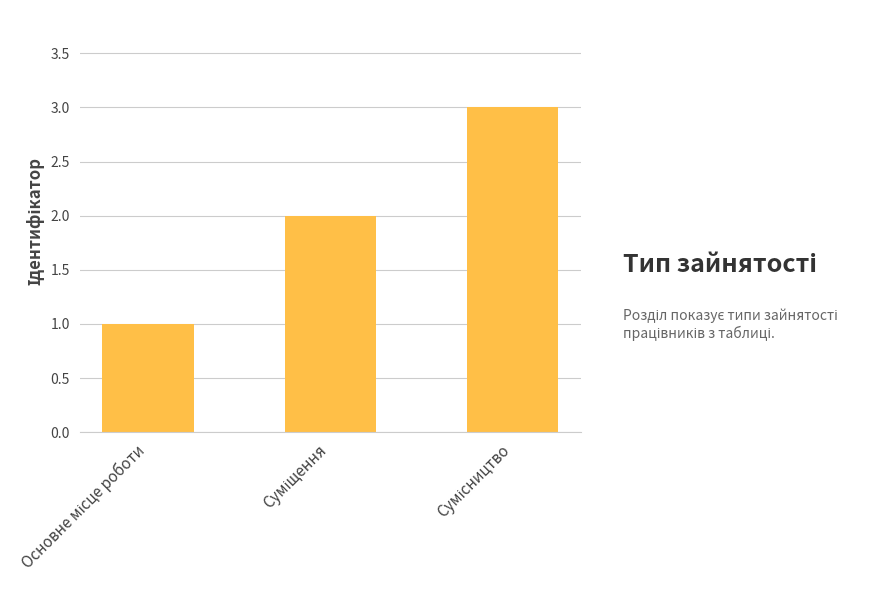

What is the greatest value displayed?

3